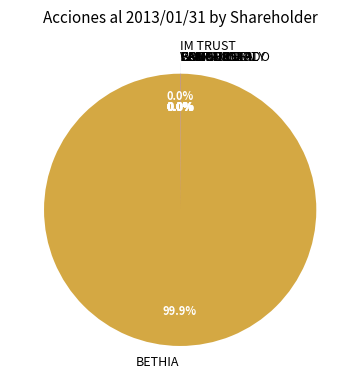

To the nearest percent, what is the difference between the largest and smallest slice percentages?

100%